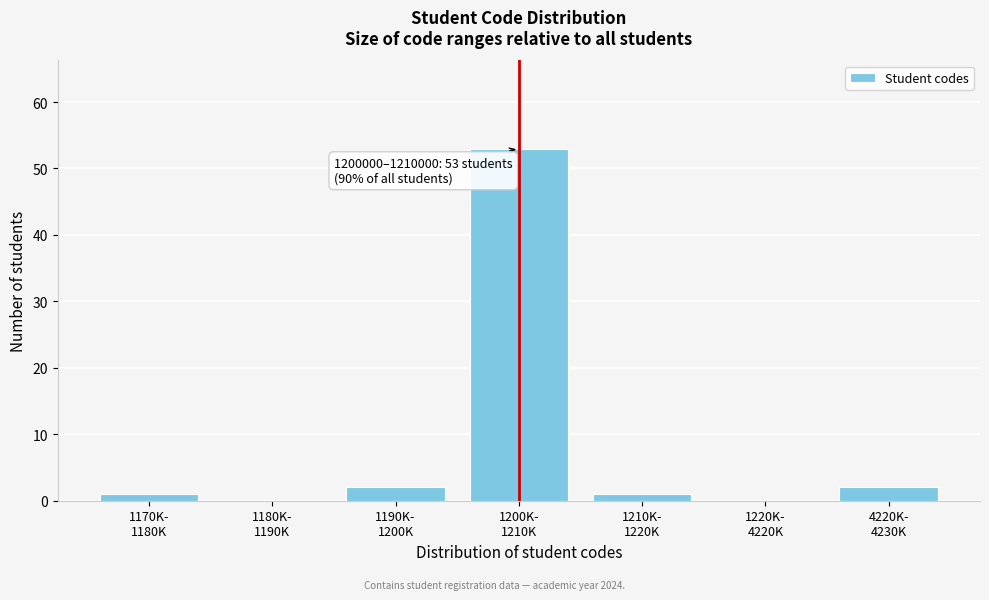

What is the maximum value shown in the chart?

53